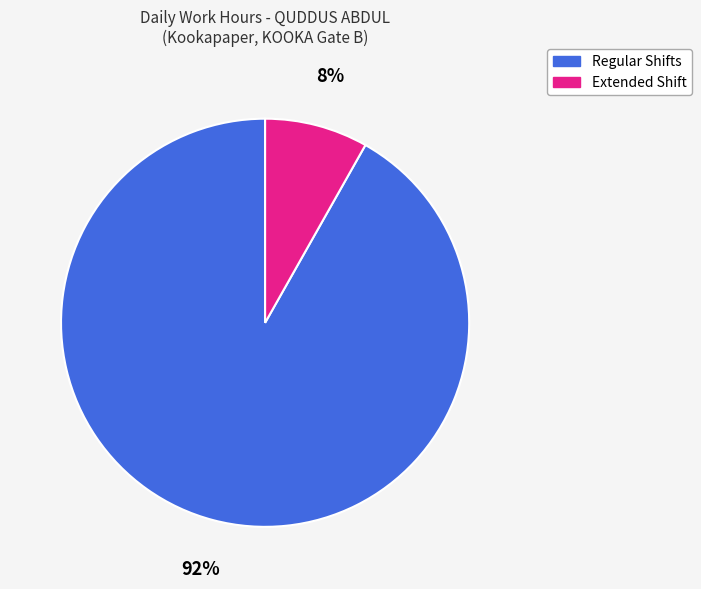

To the nearest percent, what is the average slice percentage?

50%